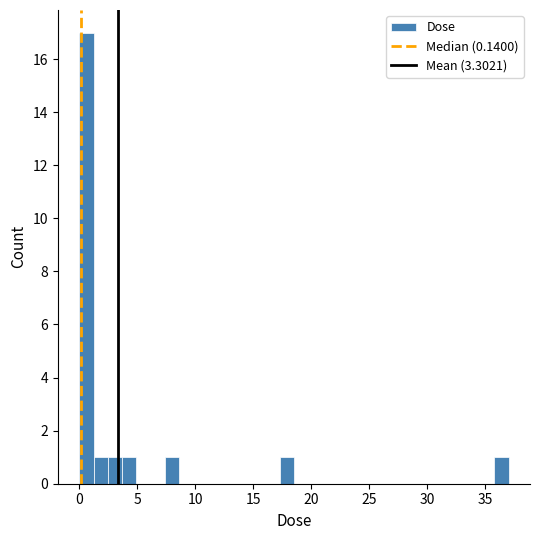

Around what value on the x-axis is the tallest bar? Give the approximate position of its centre, as read against the axis.

0.5